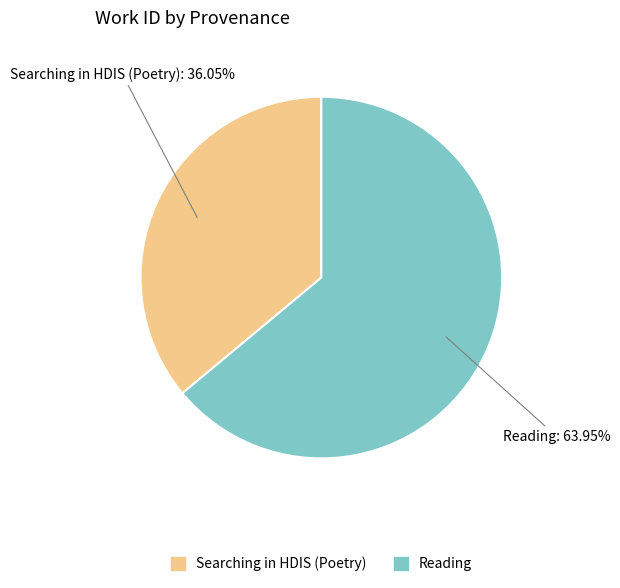

What is the total percentage of Reading and Searching in HDIS (Poetry)?

100.0%